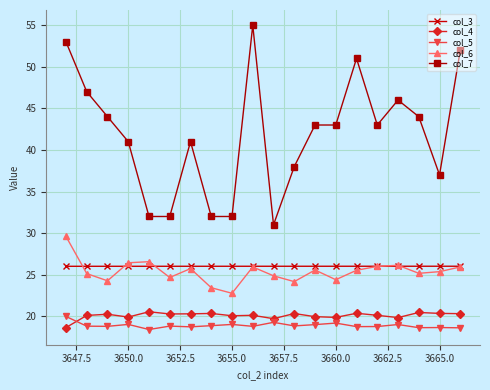

True or false: col_4 and col_3 intersect in this chart.

False